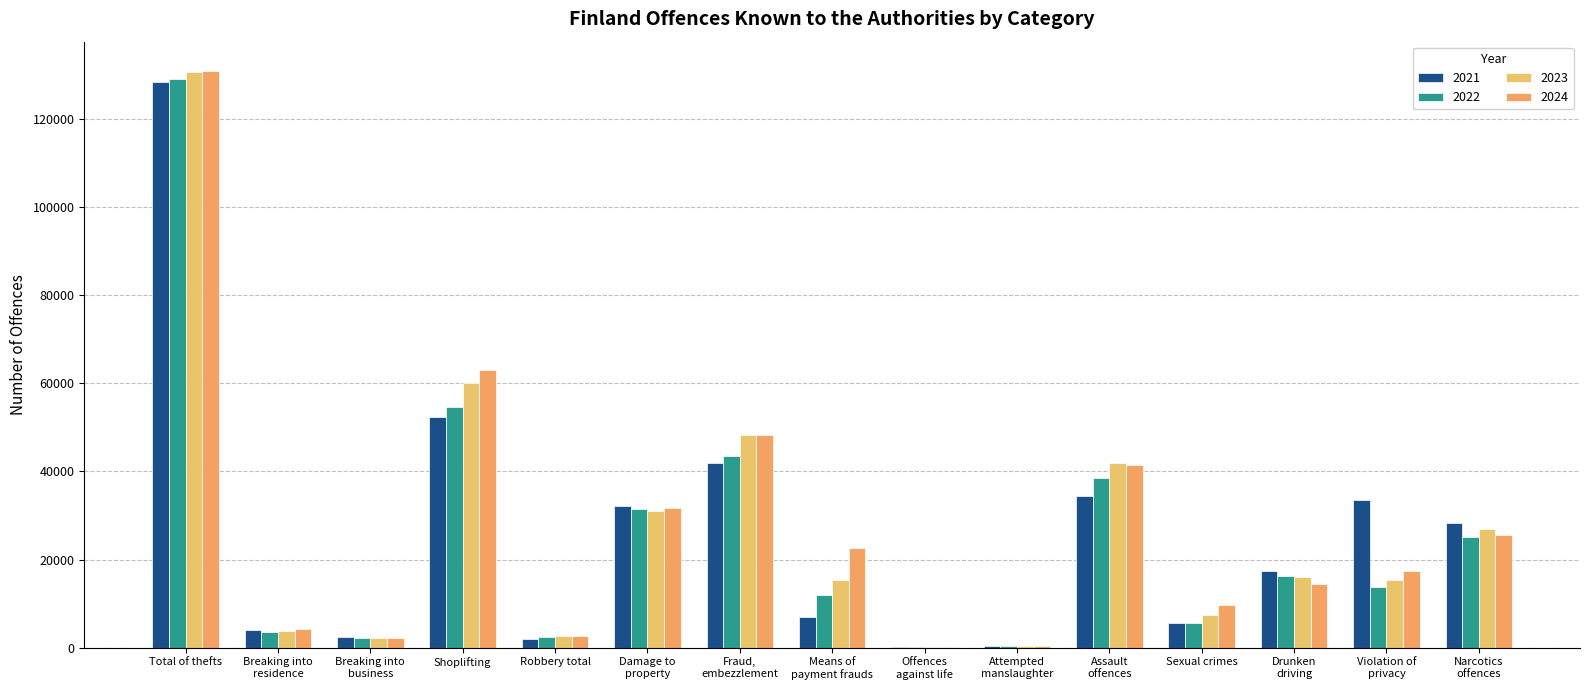

What is the average value of the 2024 series?

27628